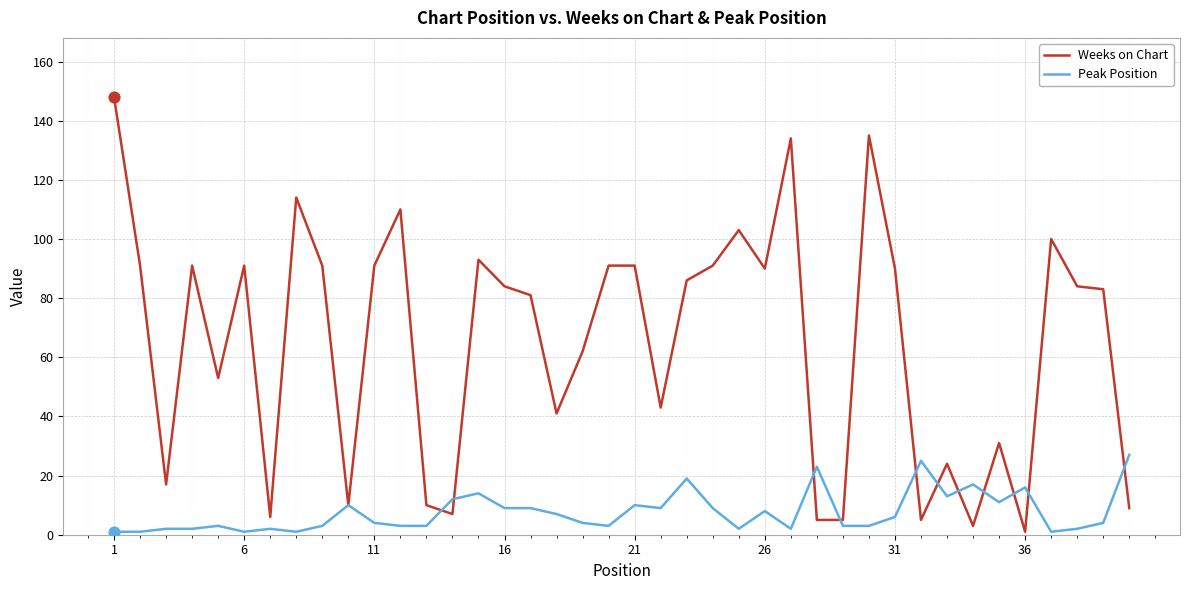

Which series has the largest range (max minus min)?

Weeks on Chart